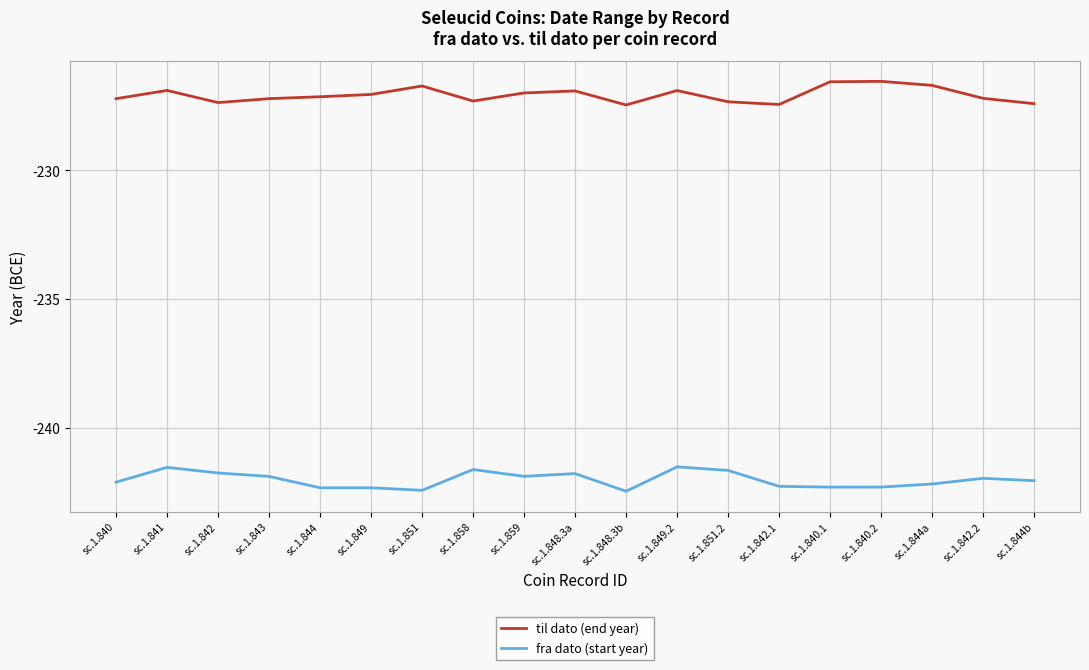

What position from the left is sc.1.844?

5